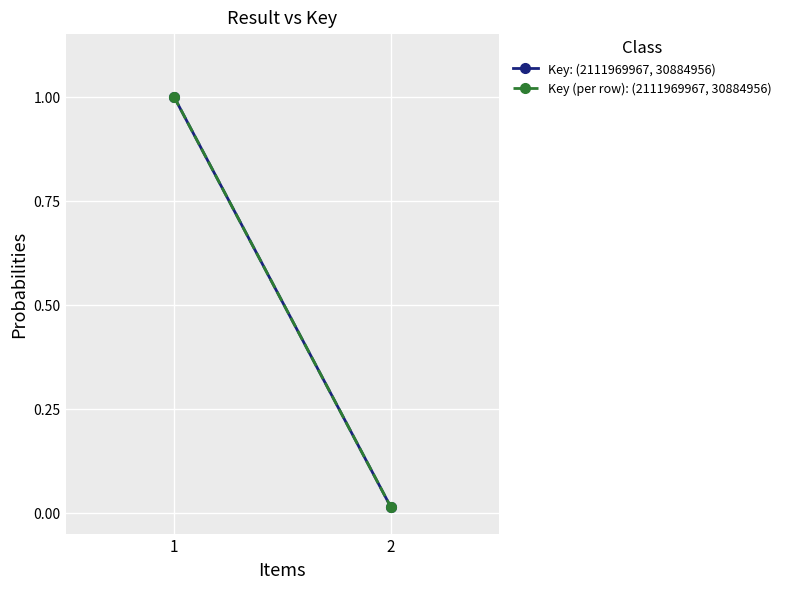

Which category has the lowest value across all series?

2